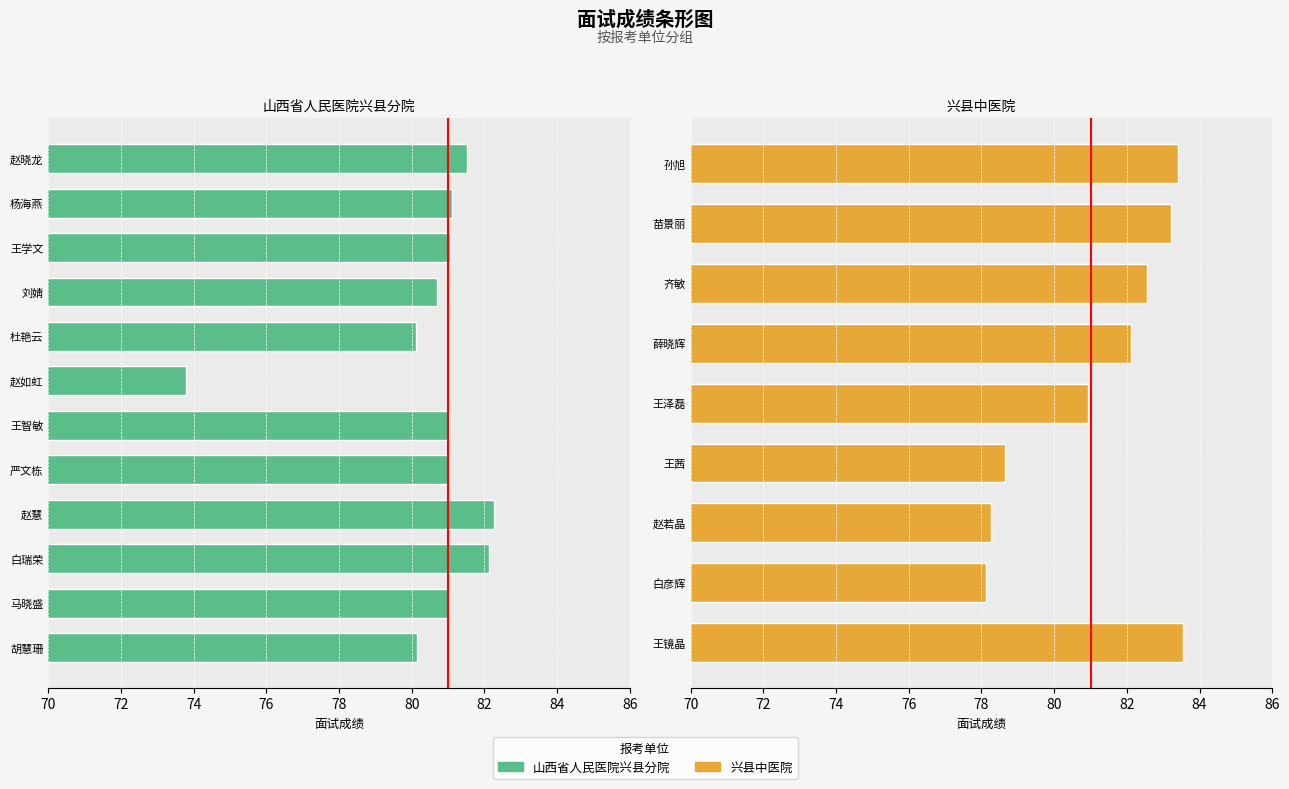

True or false: the data shows 80.7 at 刘婧.

True